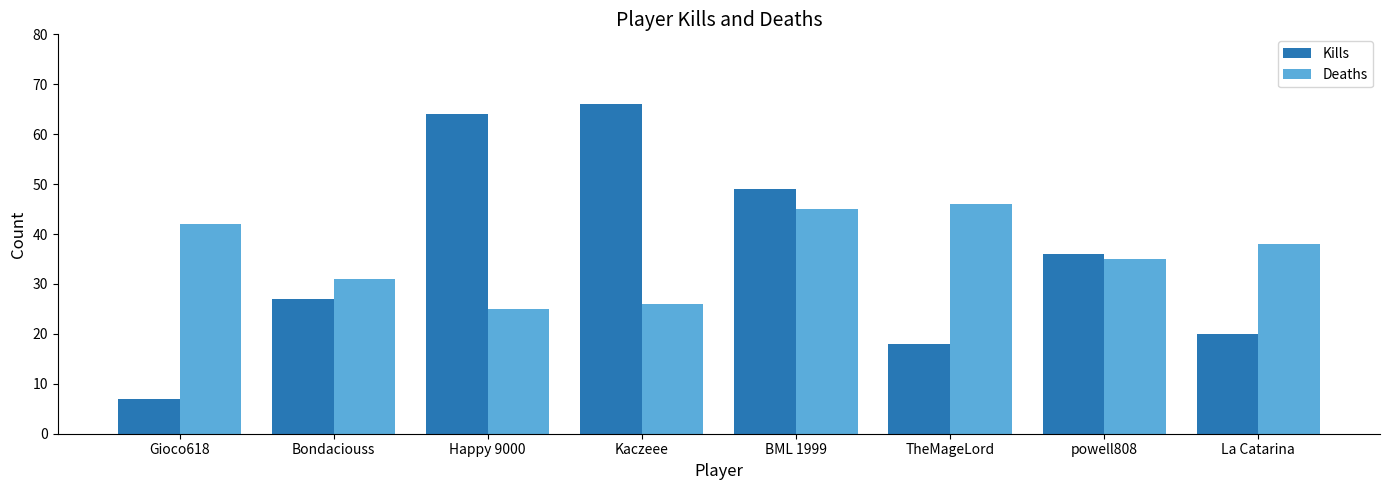

List the labels in order of Deaths value, smallest first.

Happy 9000, Kaczeee, Bondaciouss, powell808, La Catarina, Gioco618, BML 1999, TheMageLord